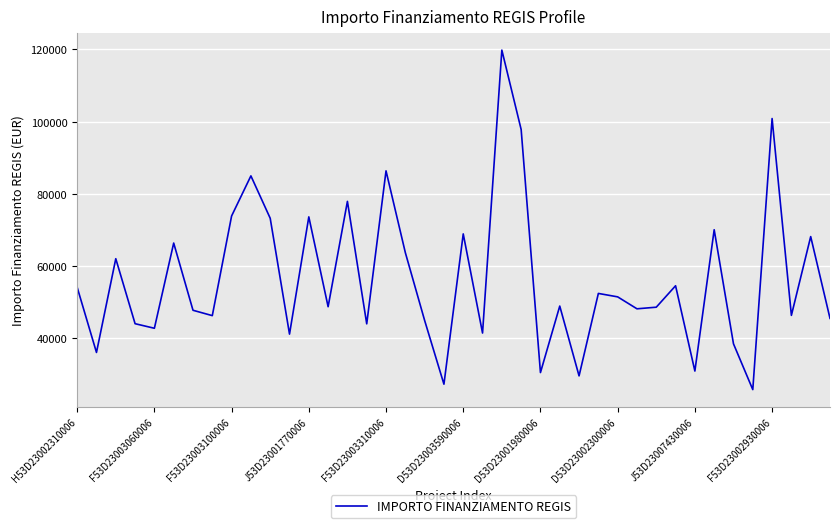

What is the smallest value displayed?

25842.4